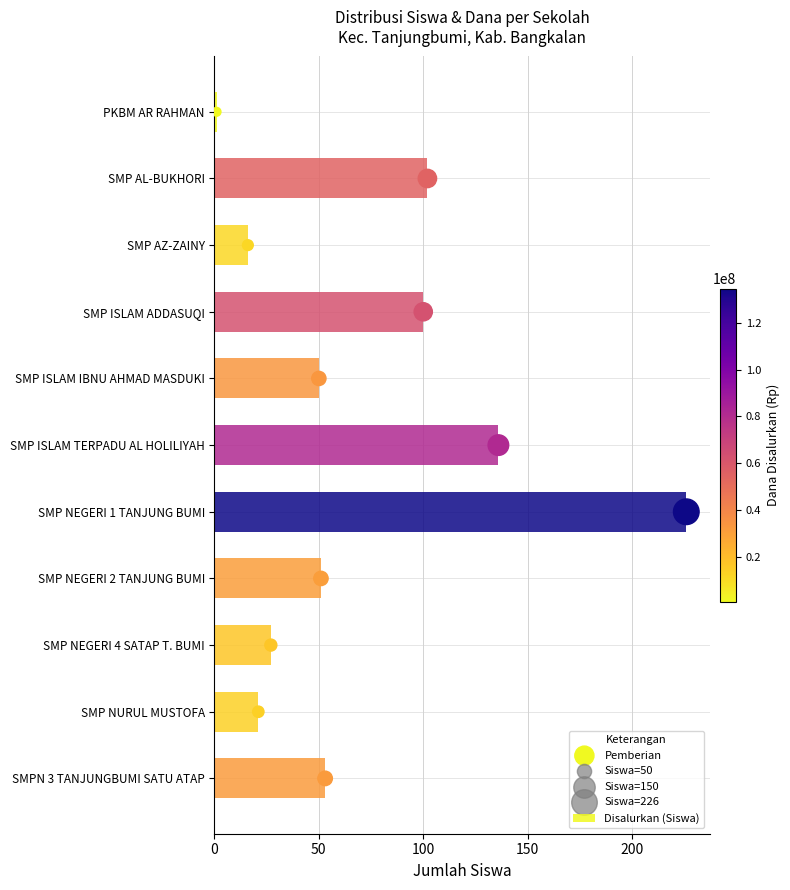

What are all the series names shown in the legend?

Disalurkan (Siswa), Pemberian